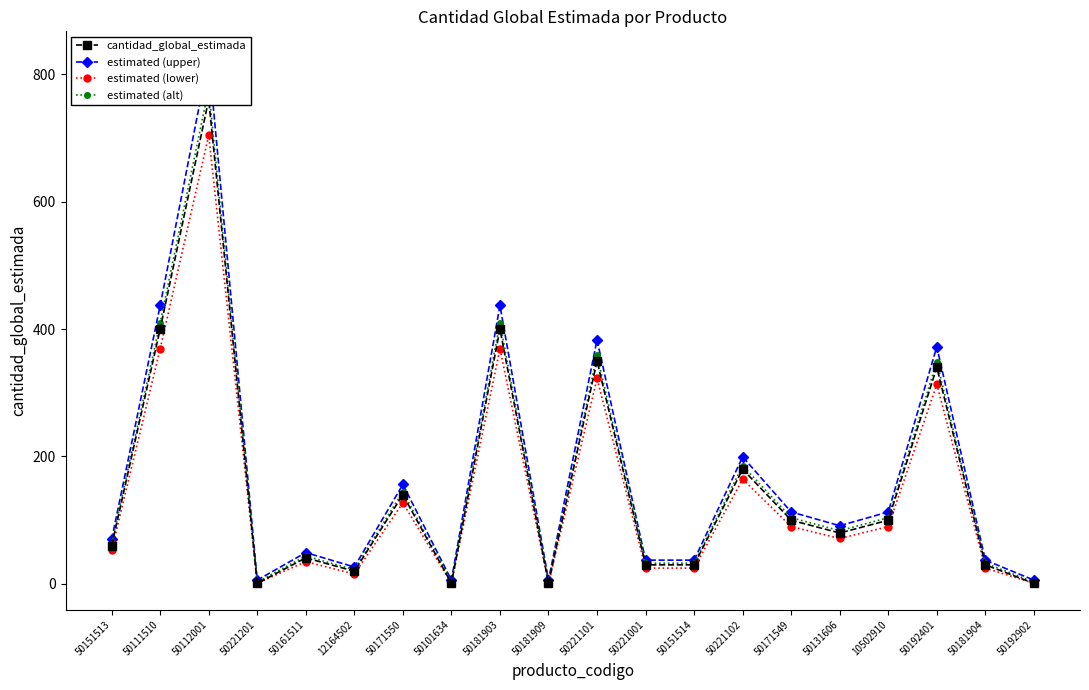

What is the sum of all cantidad_global_estimada values?

3065.0